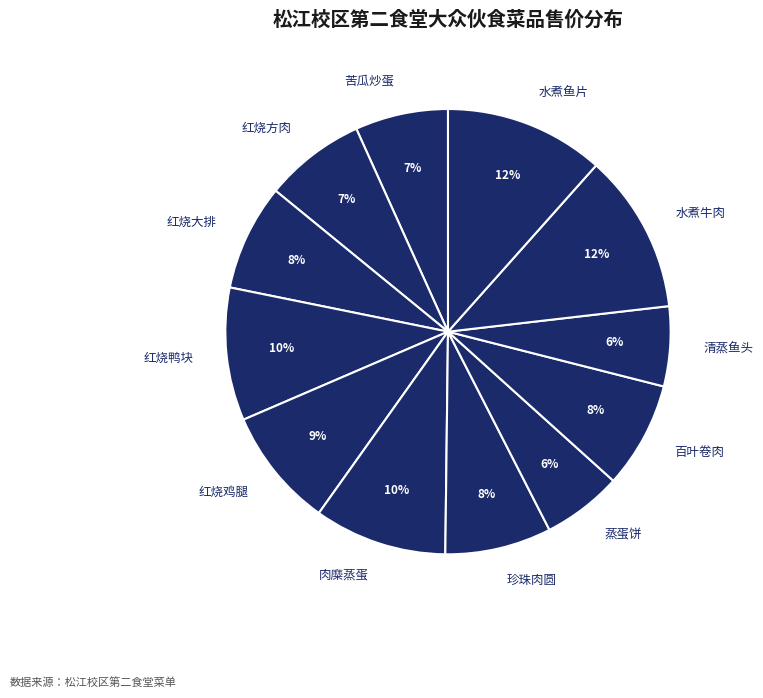

True or false: 百叶卷肉 accounts for 8% of the total.

True